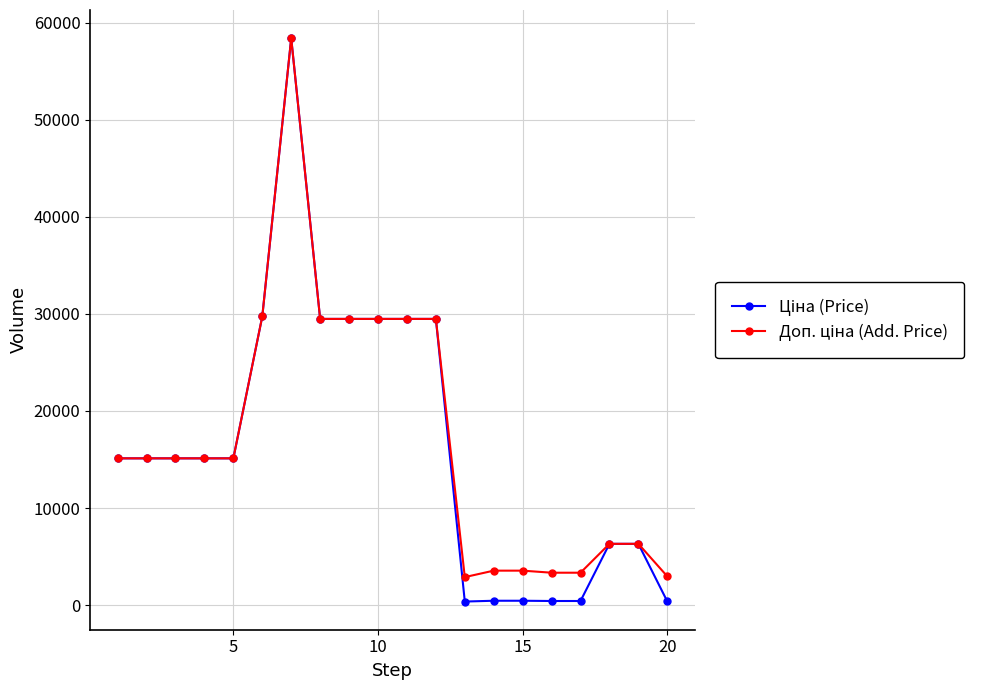

What is the maximum value shown in the chart?

58426.5